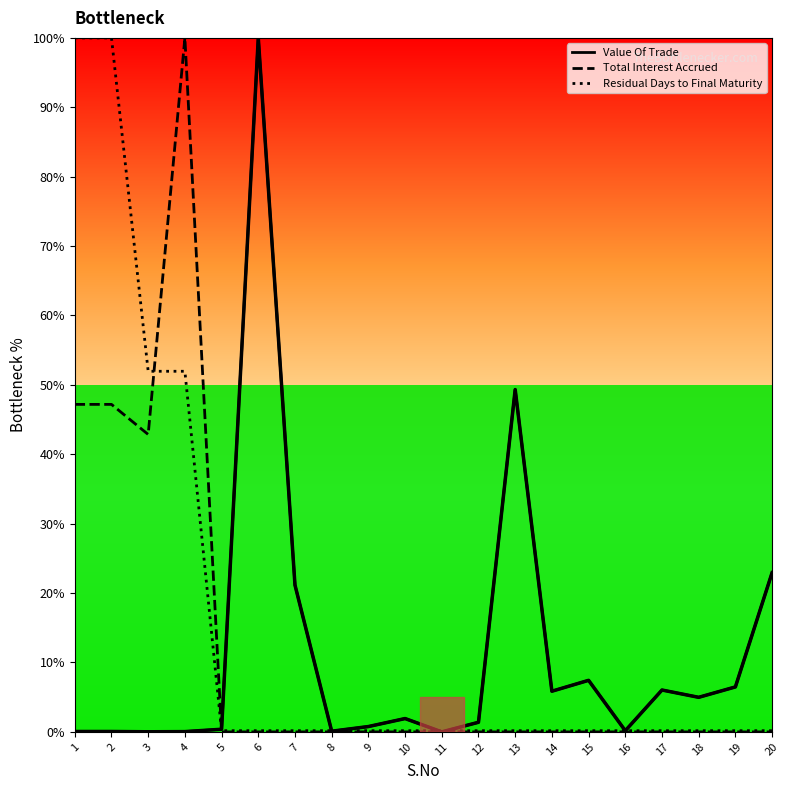

Rank the categories by value from lowest to highest.

11, 3, 4, 1, 2, 8, 16, 5, 9, 12, 10, 18, 14, 17, 19, 15, 7, 20, 13, 6